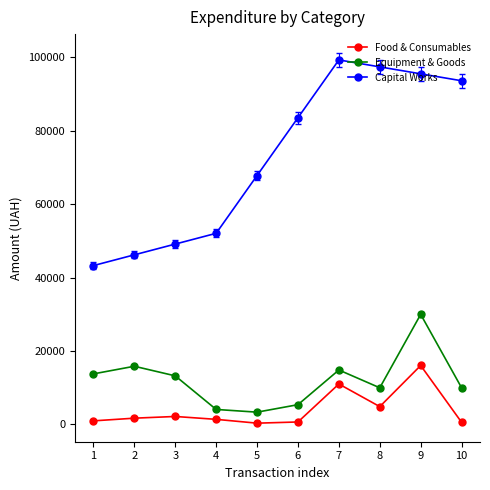

What is the approximate value of Equipment & Goods at 9?

30000.0